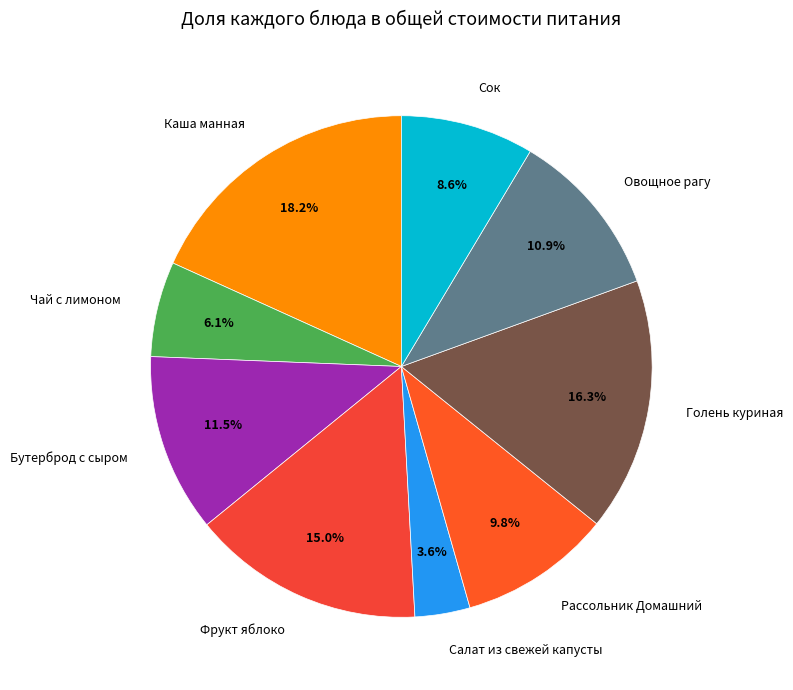

Combined, what portion of the pie is Овощное рагу and Каша манная?

29.1%